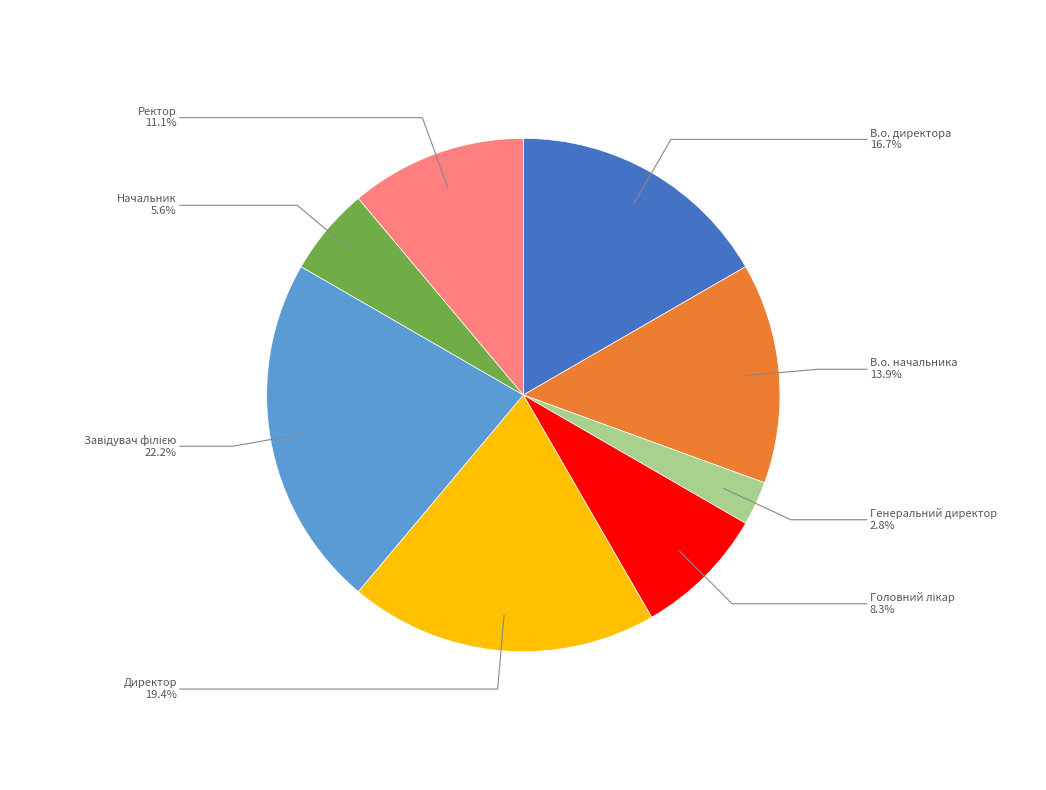

What is the smallest slice in the pie chart?

Генеральний директор